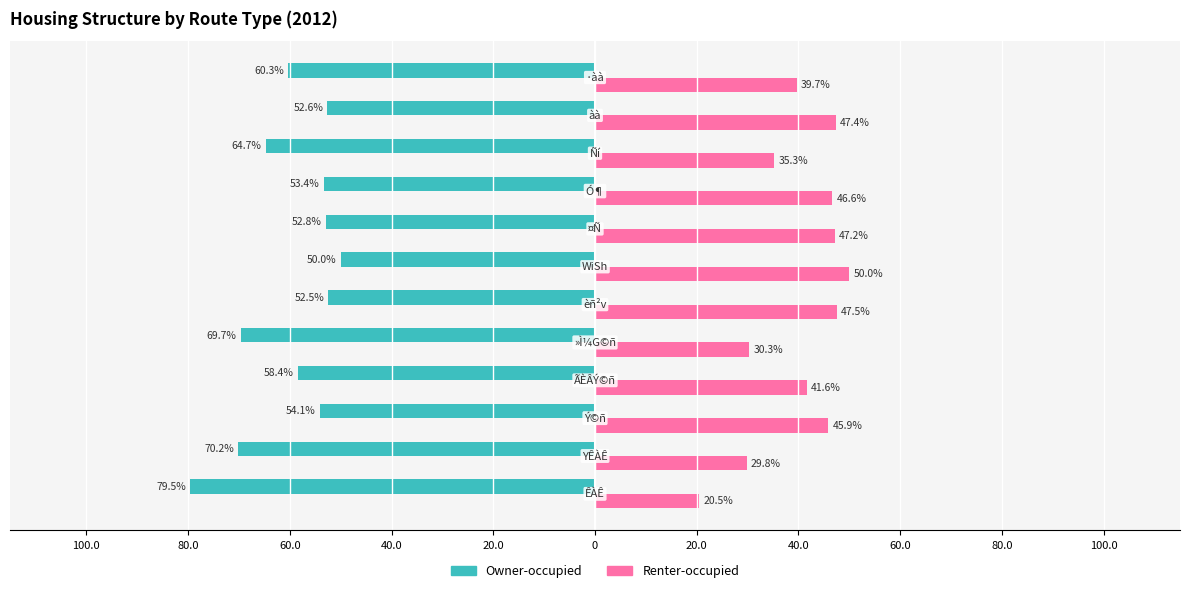

What is the average value of the Renter-occupied series?

40.2